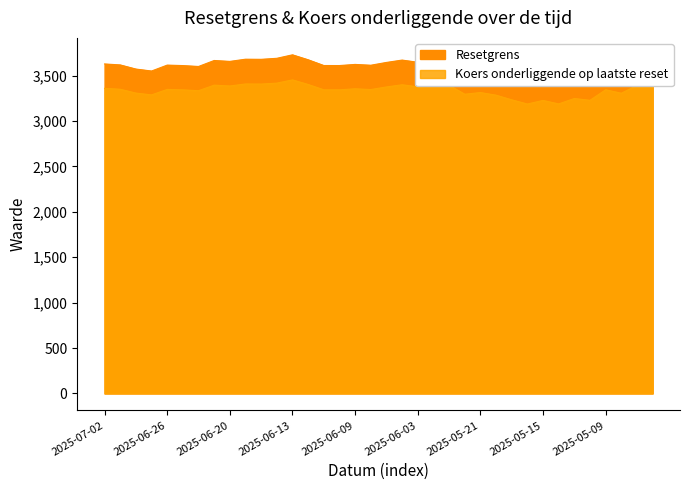

True or false: Koers onderliggende op laatste reset and Resetgrens cross at least once.

False